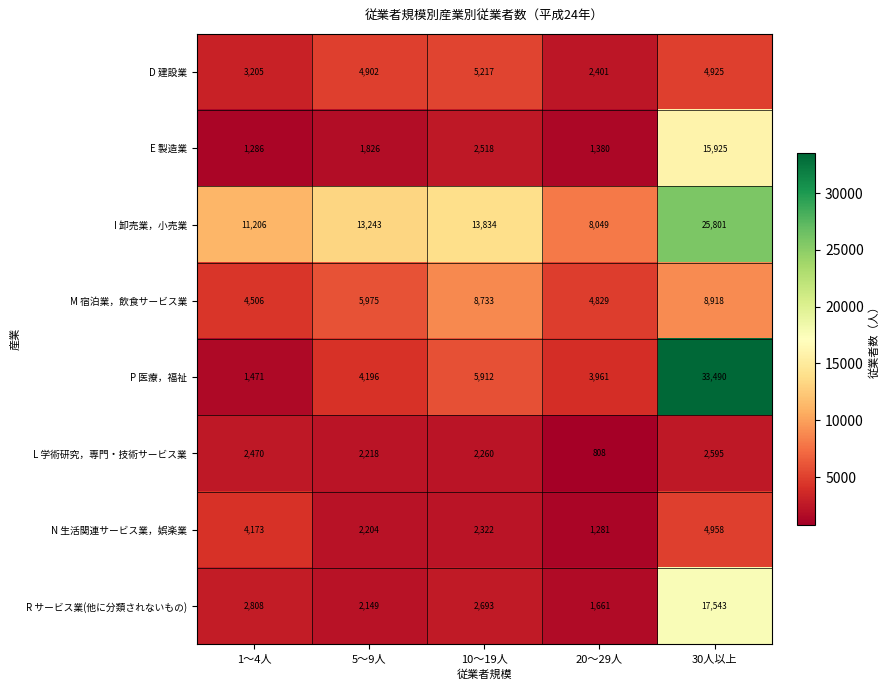

Which series changed the most between 10～19人 and 20～29人?

I 卸売業，小売業